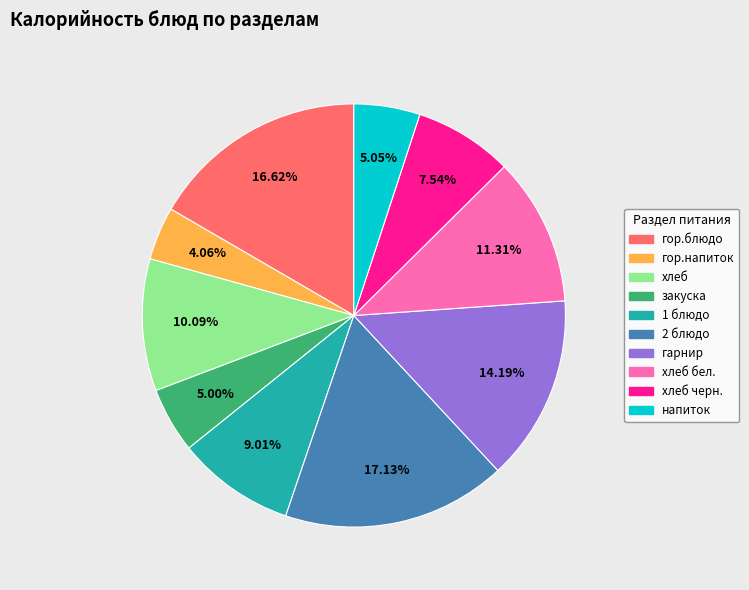

Does any single category account for the majority?

No